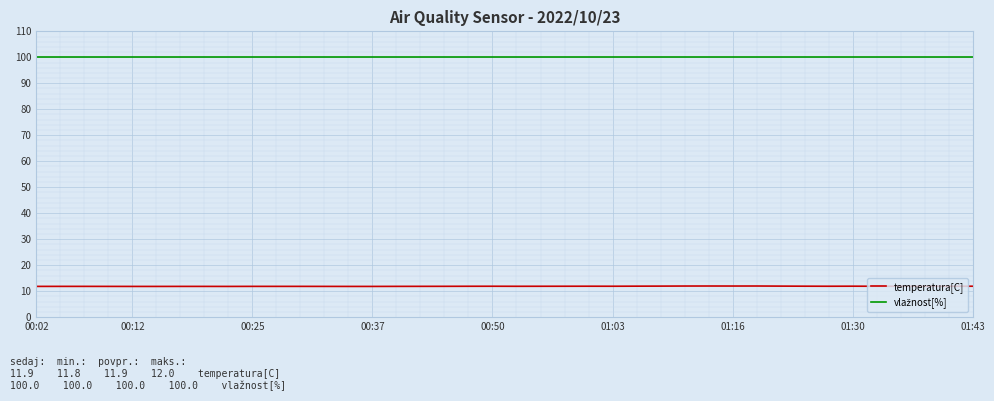

Which series has the largest range (max minus min)?

temperatura[C]